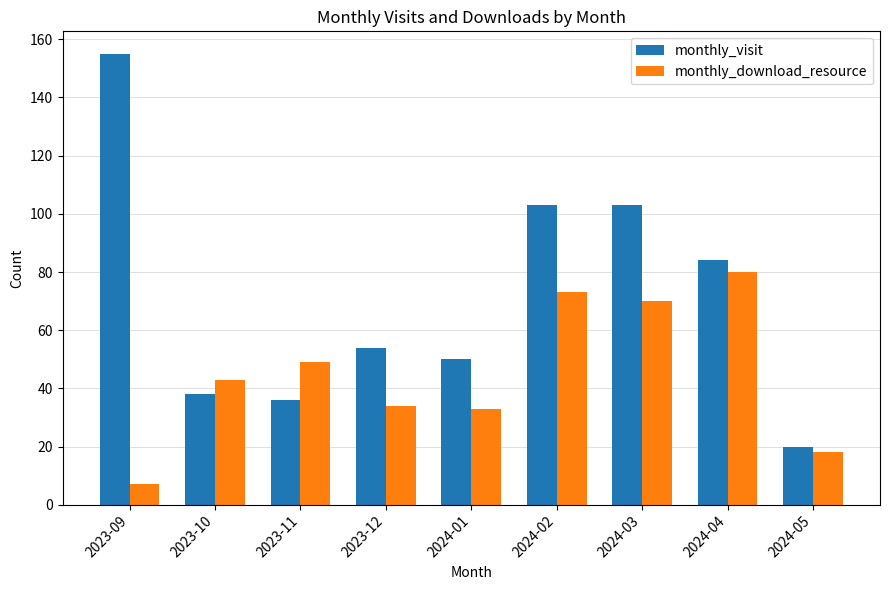

What is the highest value of the monthly_visit series?

155